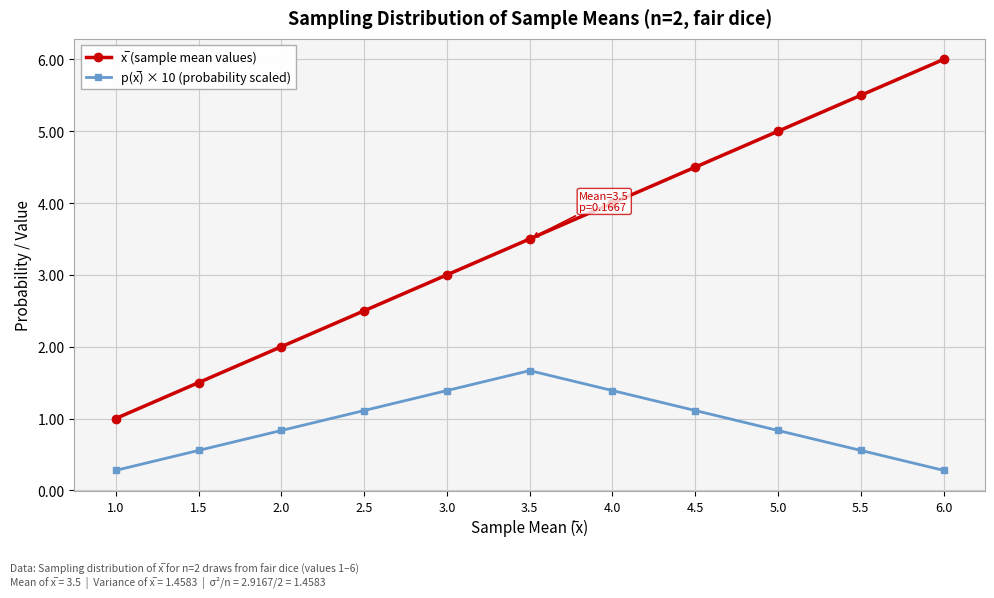

At which category does the chart reach its peak across all series?

6.0